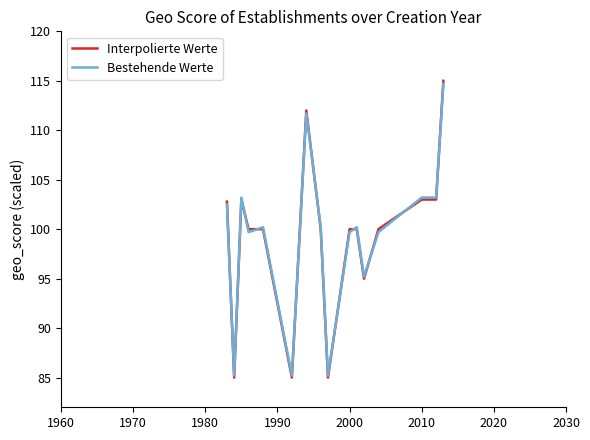

Reading right to left, extract all data points from this chart.

Interpolierte Werte: 115.0	103.0	103.0	100.0	95.0	100.0	100.0	85.0	100.0	112.0	85.0	100.0	100.0	103.0	85.0	102.8
Bestehende Werte: 114.7	103.2	103.2	99.7	95.2	100.2	99.7	85.2	100.2	111.7	85.2	100.2	99.7	103.2	85.2	102.5